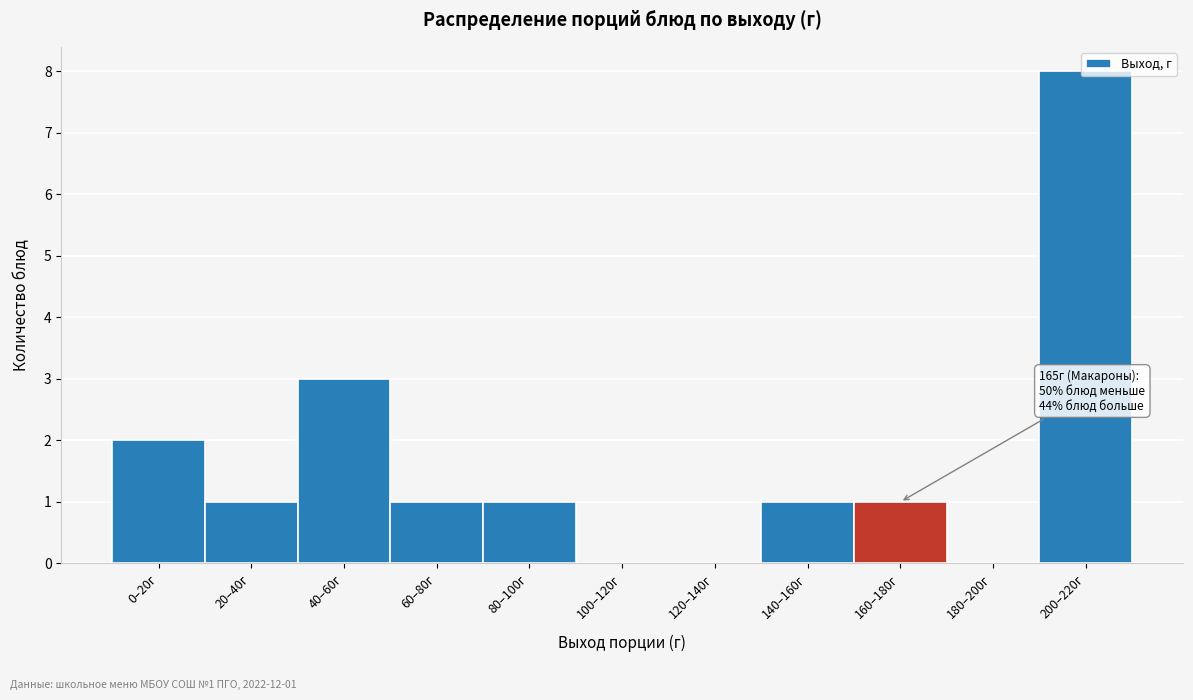

Where is the data nearest to the value 4?

40–60г